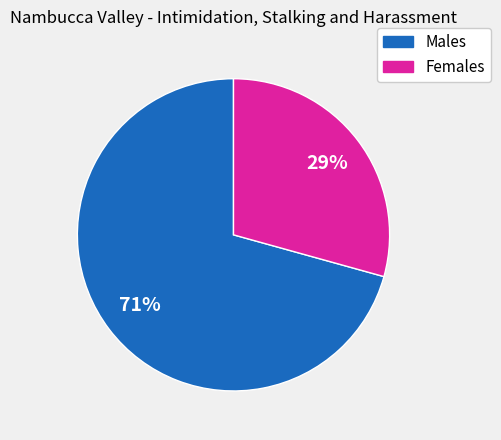

Is there any slice that represents more than half of the pie?

Yes